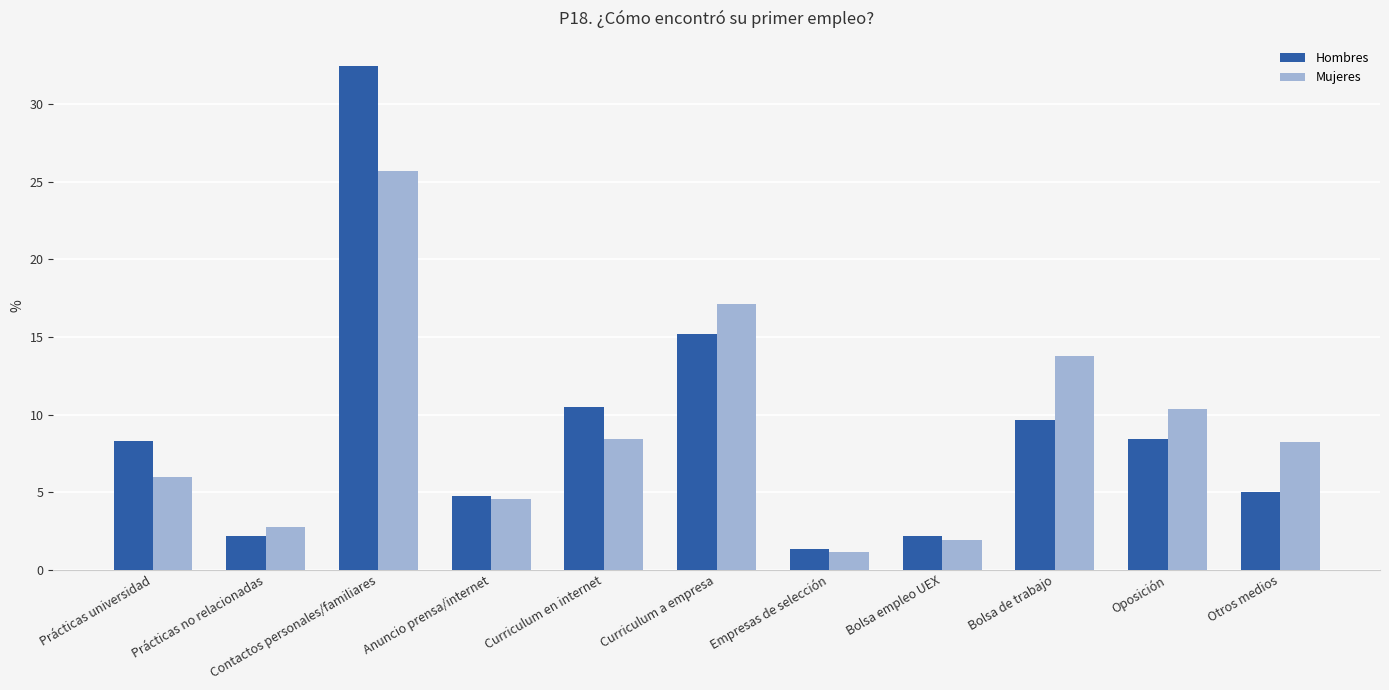

What is the spread (max minus min) of values at Prácticas universidad?

2.3